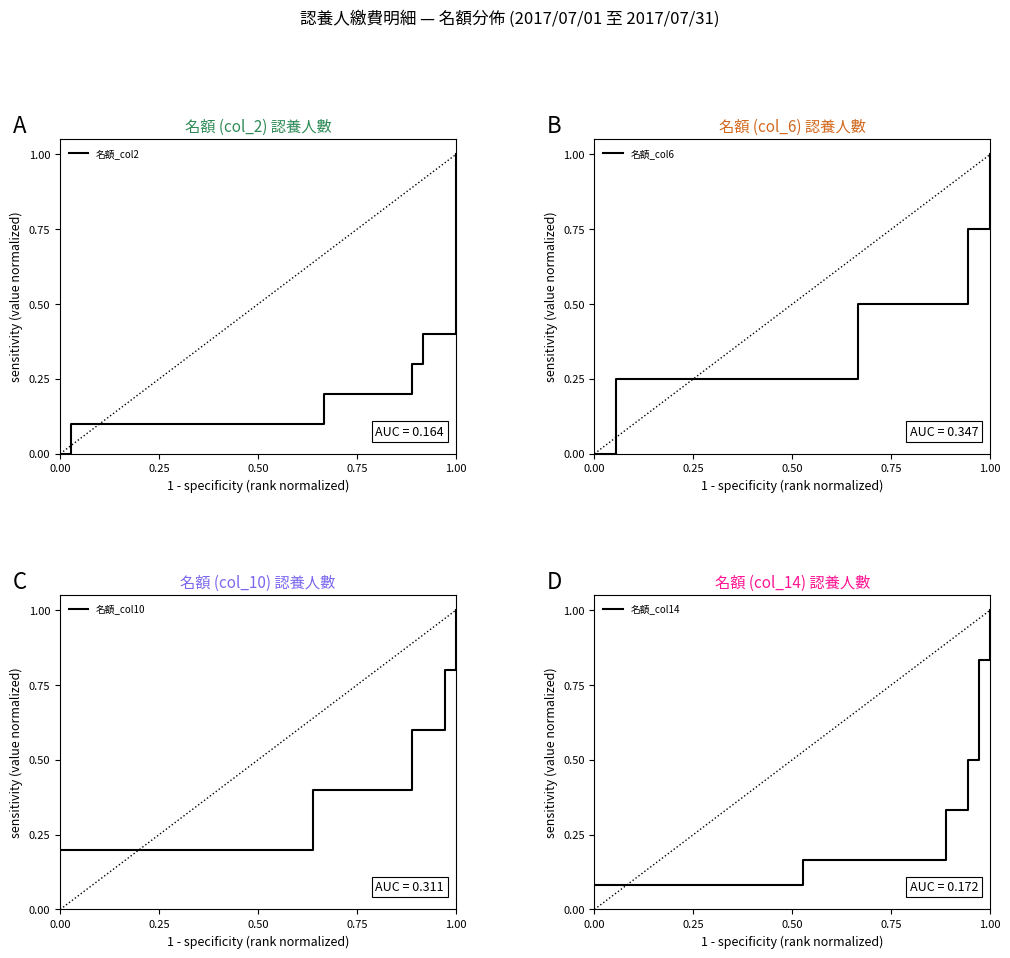

True or false: 名額_col10 has more than 0 interior local peaks.

False